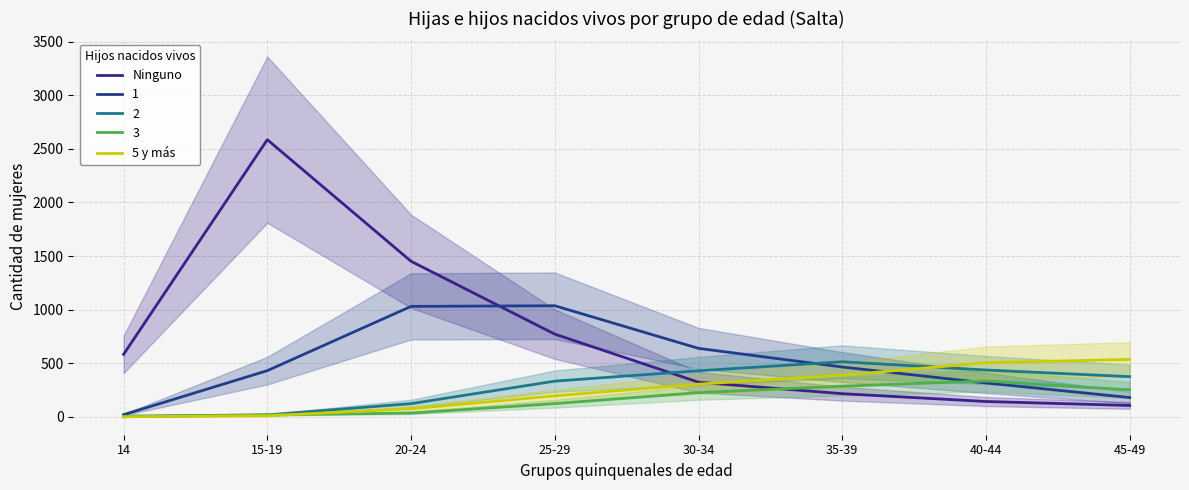

Which has a higher value, 25-29 or 40-44?

25-29